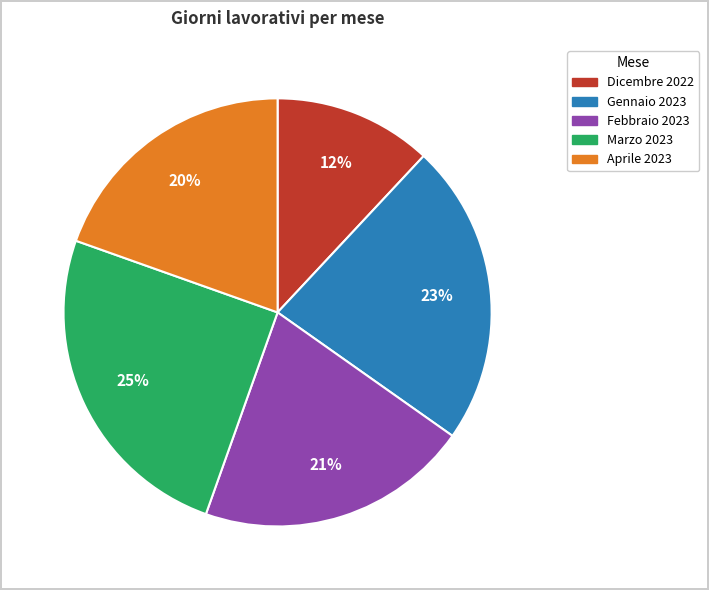

Does Marzo 2023 account for over 50% of the chart?

No